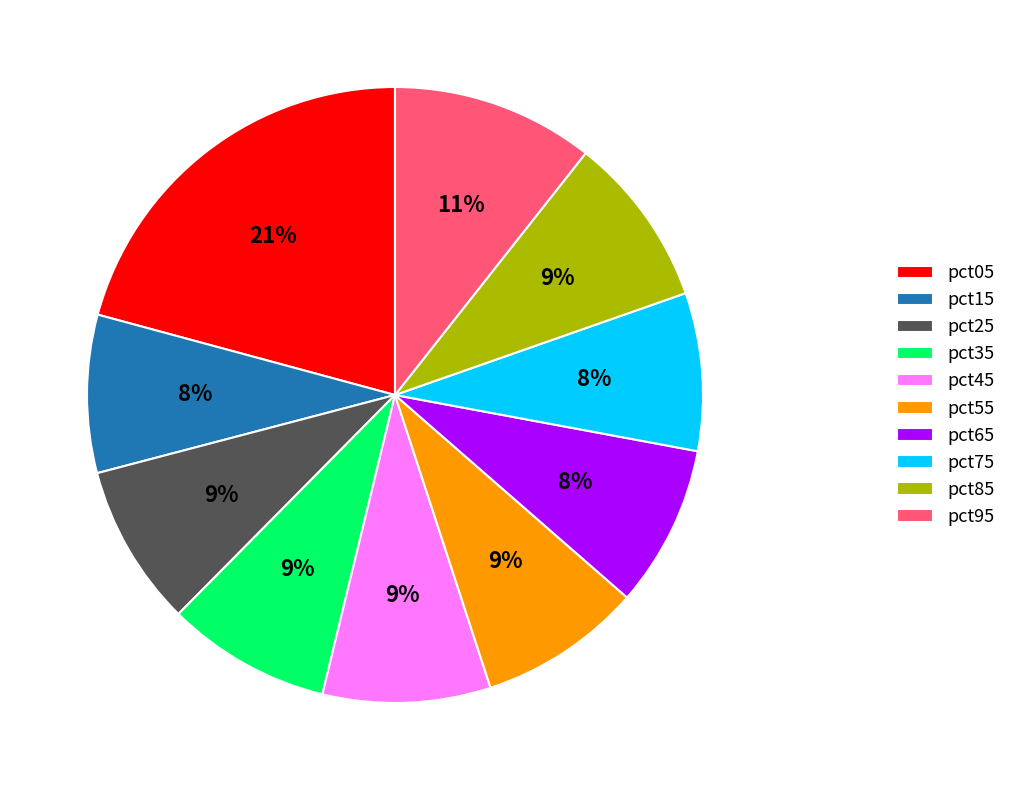

Is it true that pct95 is 21% of the pie?

False